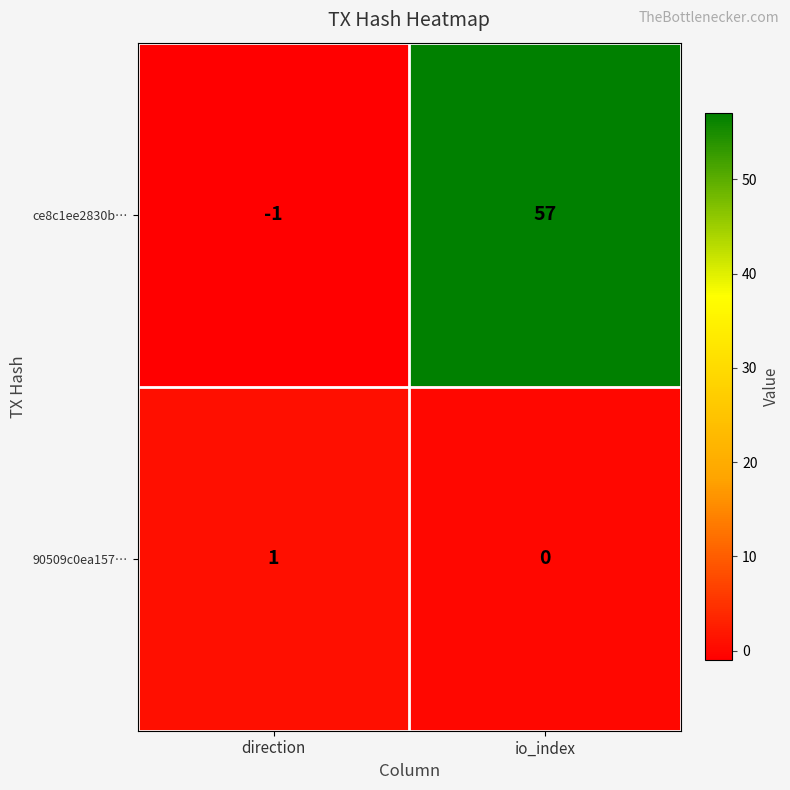

True or false: ce8c1ee2830b… has a value of 0 at direction.

False